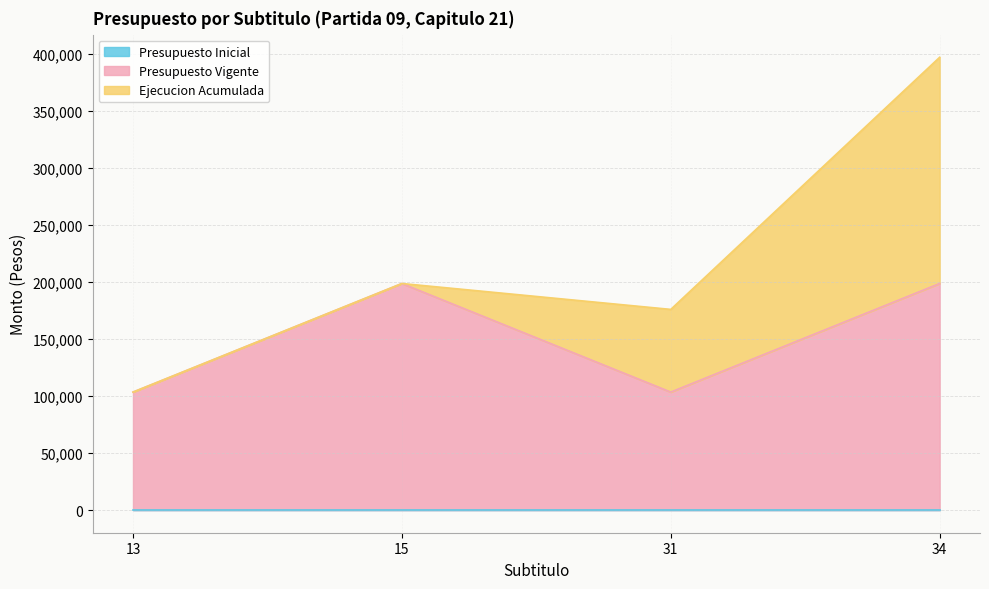

In Presupuesto Vigente, how many points are lower than both neighbors (excluding endpoints)?

1